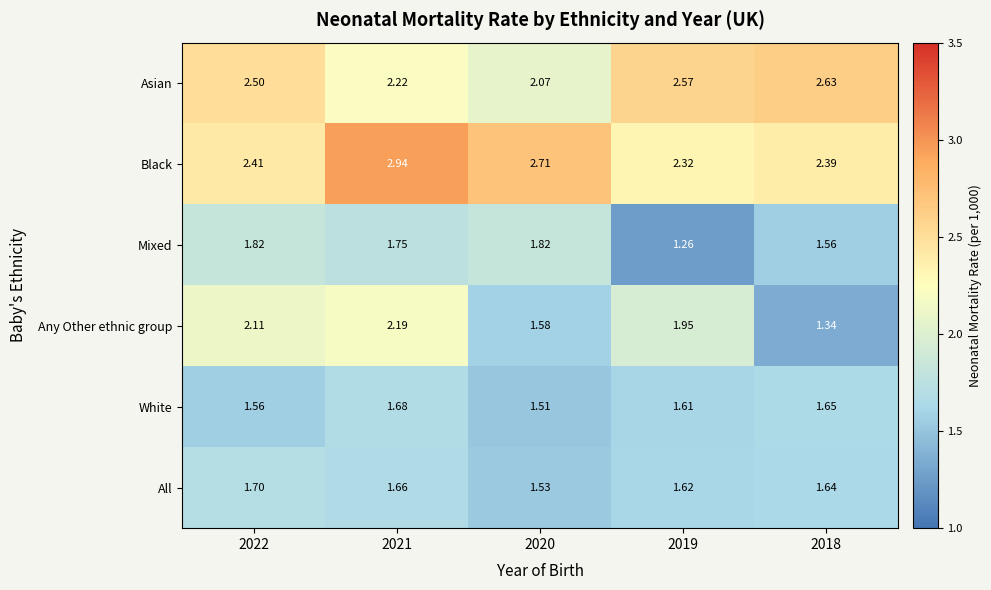

Is the value of Asian at 2020 greater than the value of White at 2020?

Yes